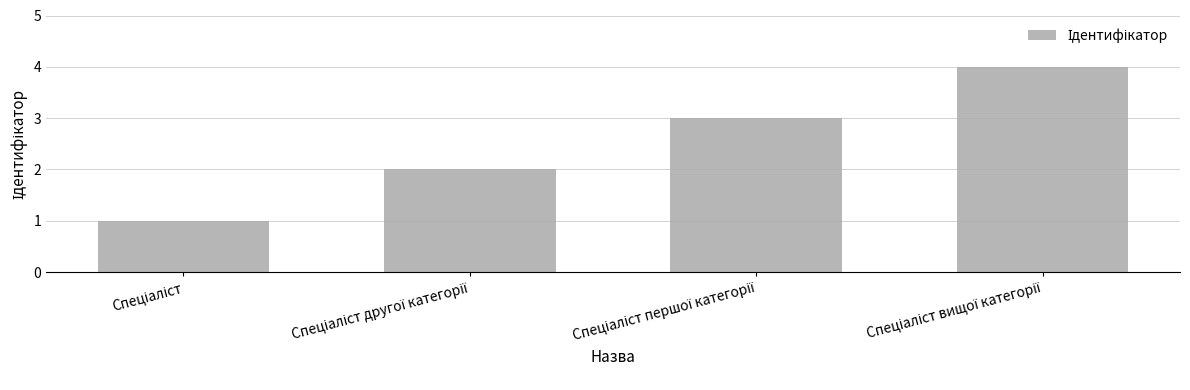

What is the maximum value shown in the chart?

4